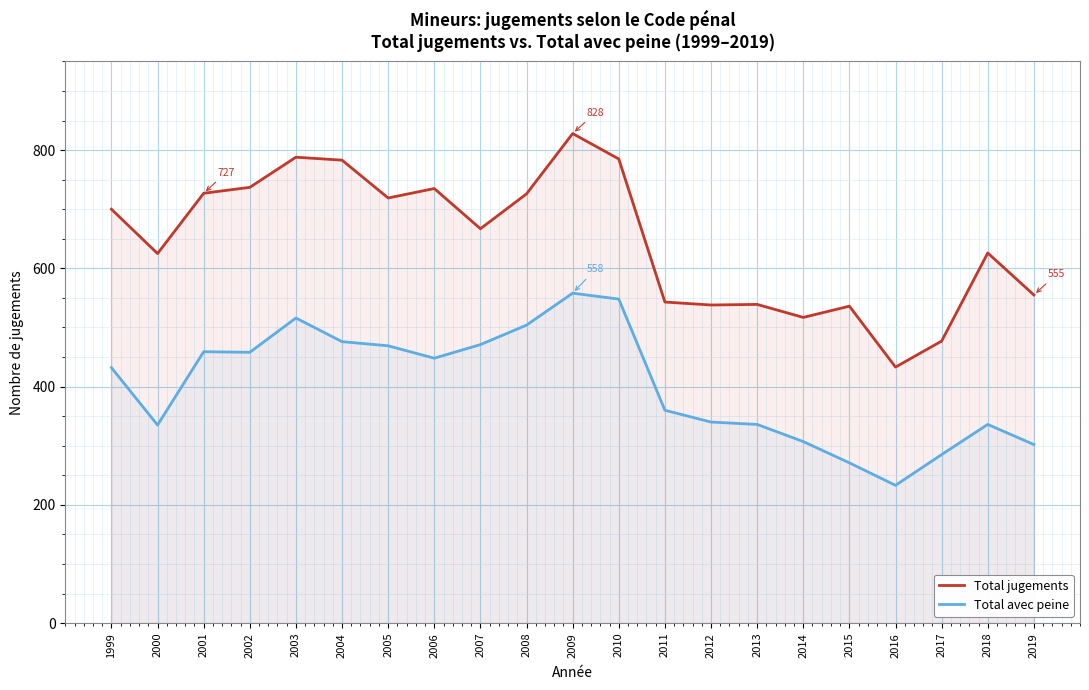

What is the spread (max minus min) of values at 2005?

250